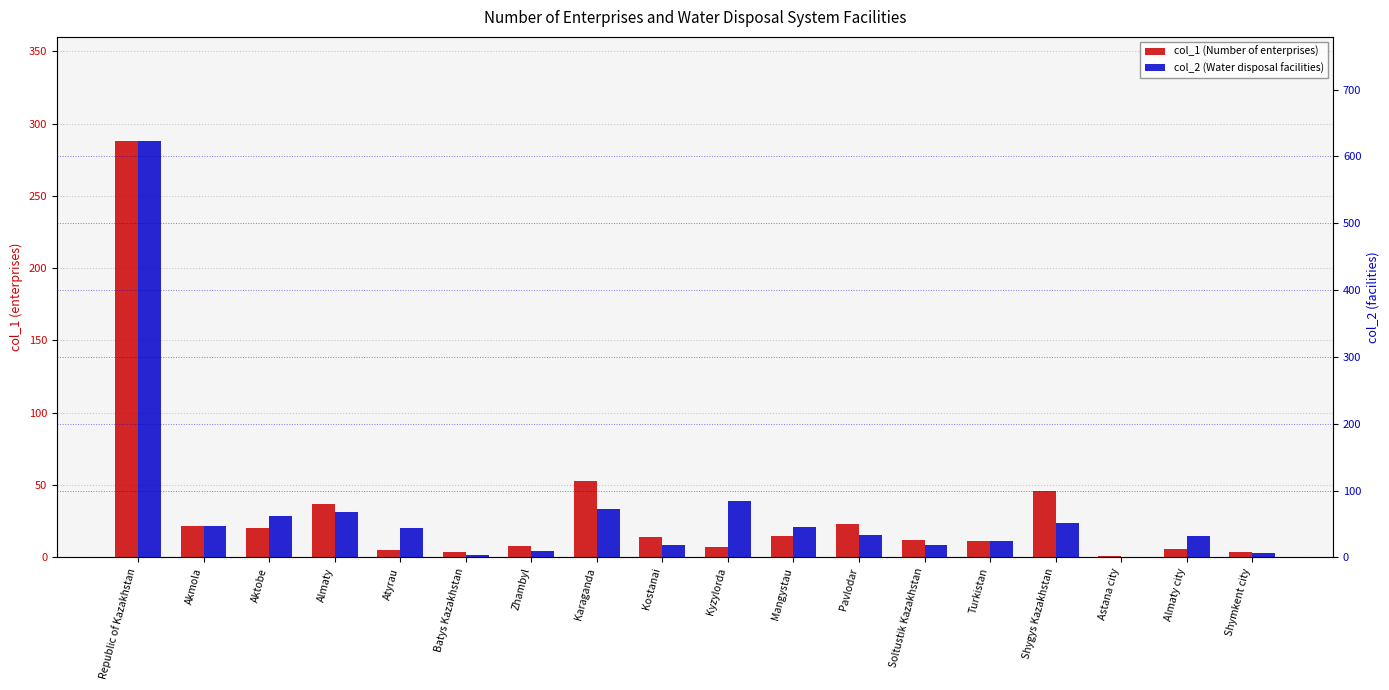

How many categories are shown in the chart?

18